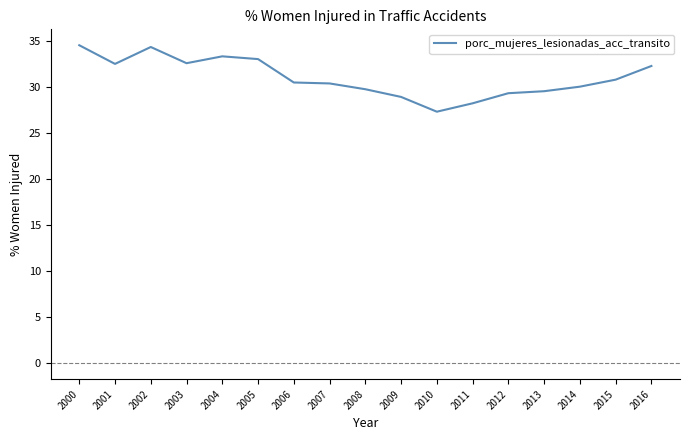

What is the ratio of the value at 2009 to the value at 2003?

0.9